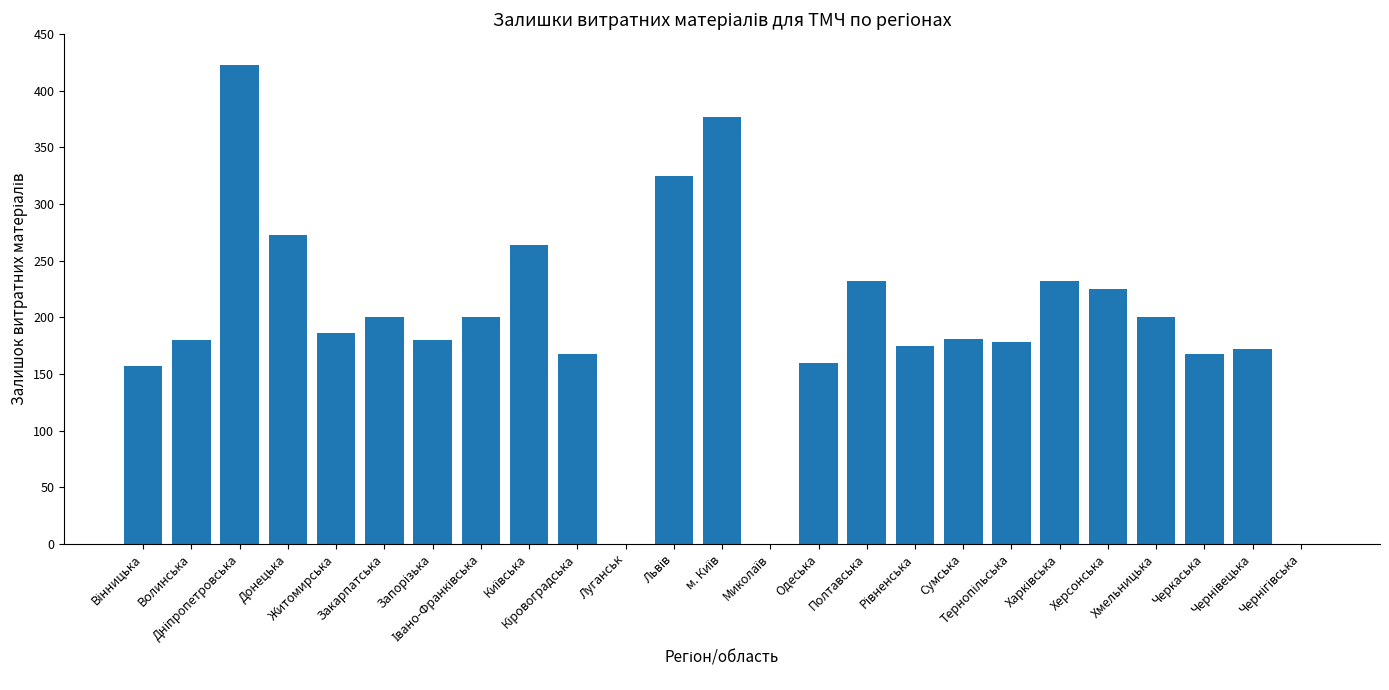

What is the sum of all values?

4856